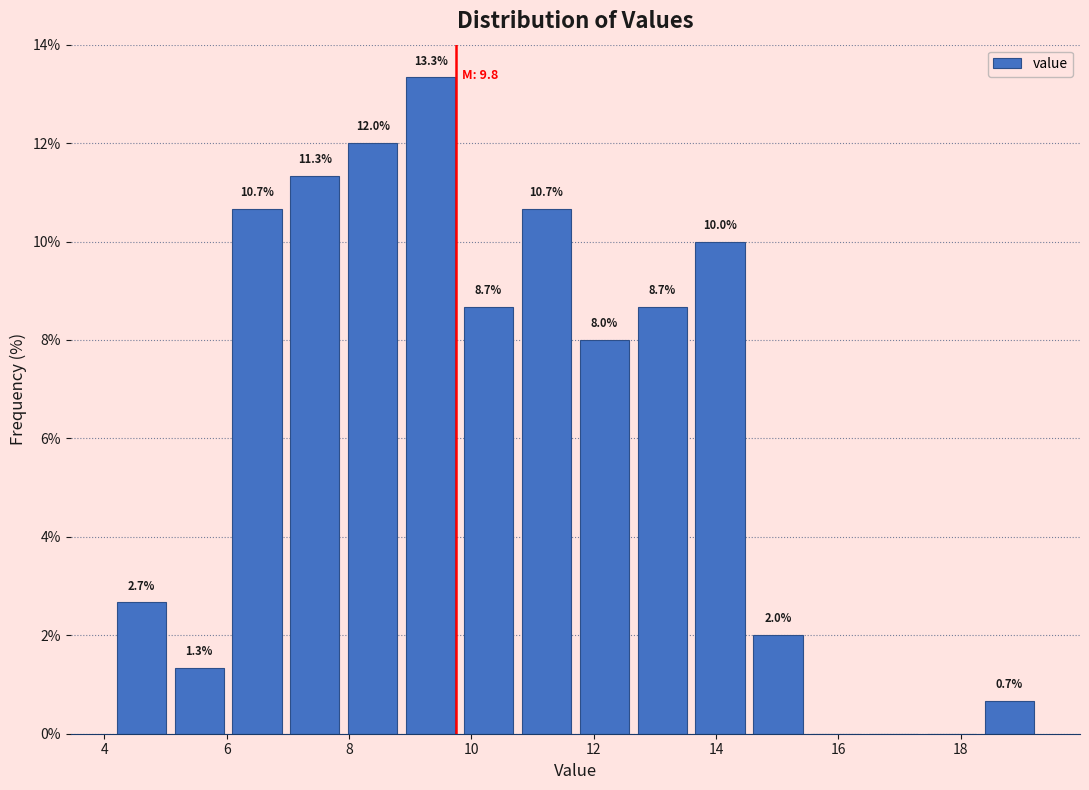

Over which range of the x-axis is the bar tallest?

8.8 to 9.8